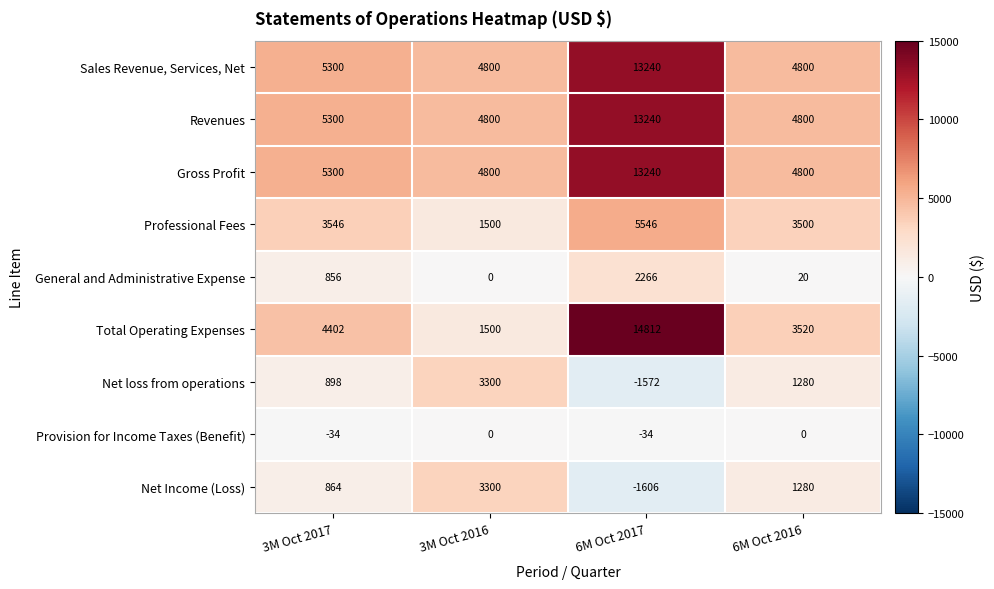

What is the sum of all Professional Fees values?

14092